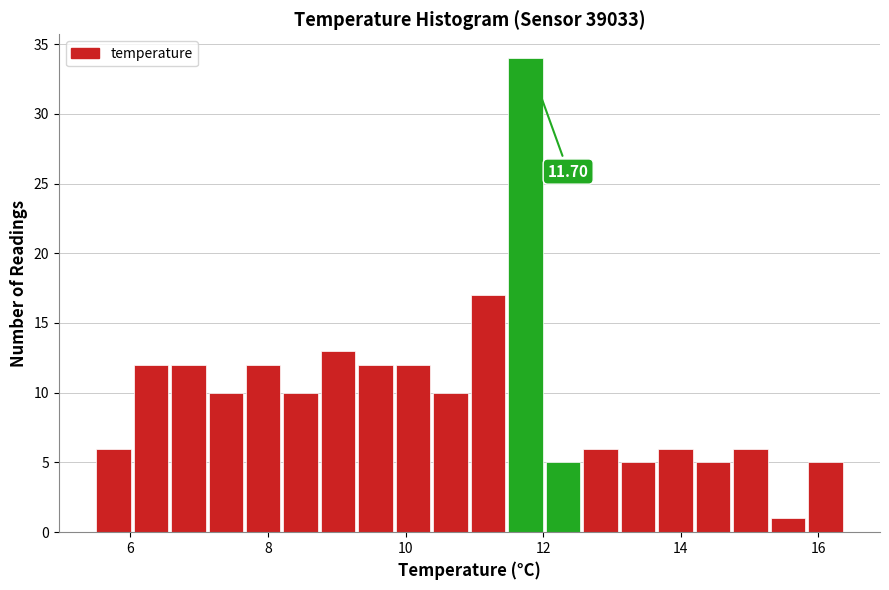

Around what value on the x-axis is the tallest bar? Give the approximate position of its centre, as read against the axis.

11.8